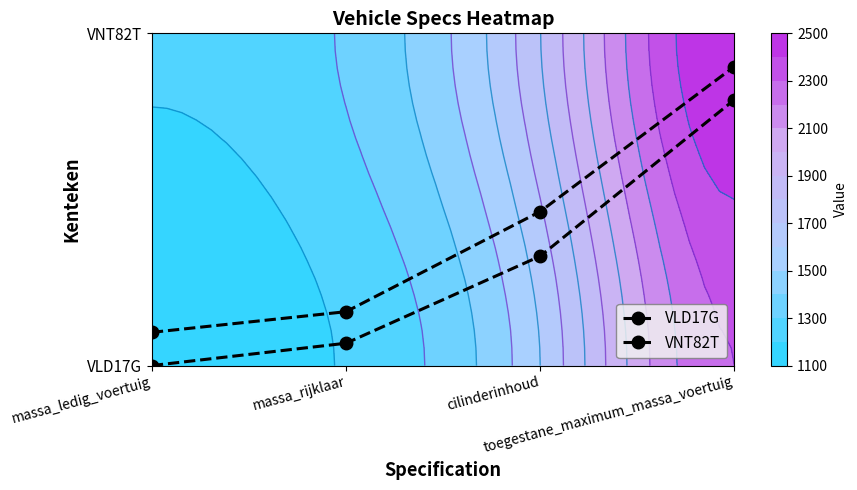

Which category has the highest value in the VLD17G series?

toegestane_maximum_massa_voertuig